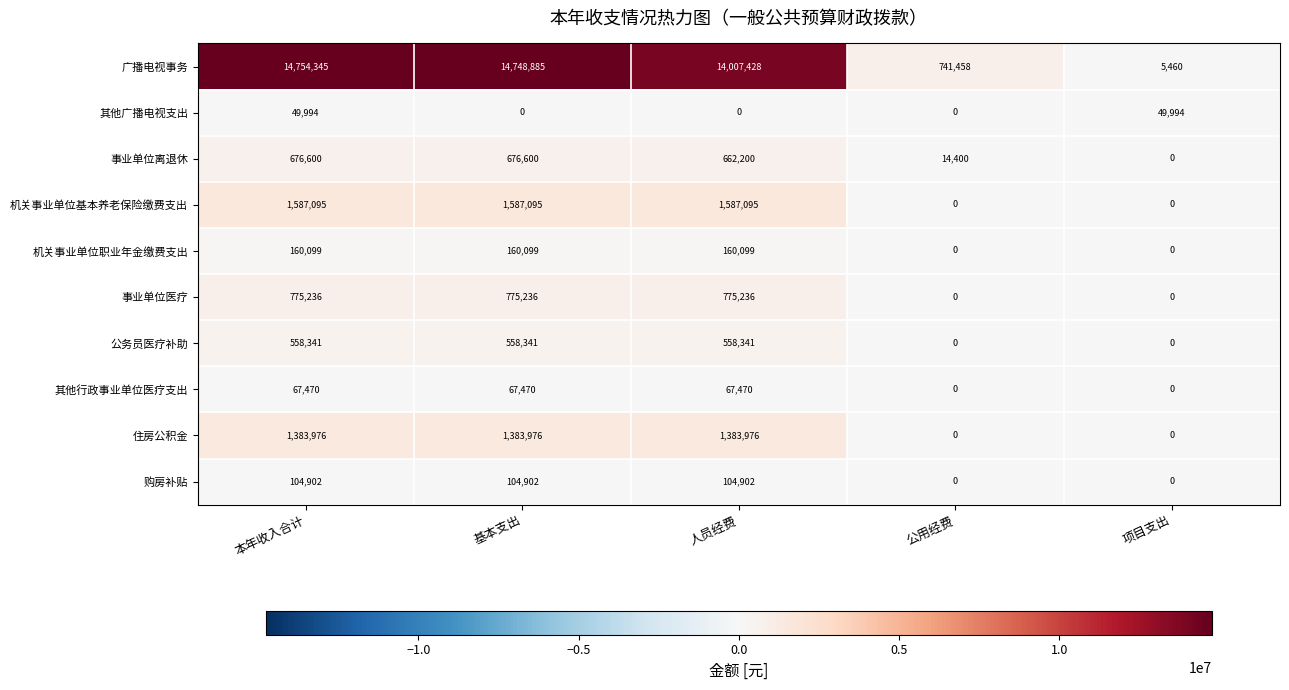

What is the average value of the 公务员医疗补助 series?

335005